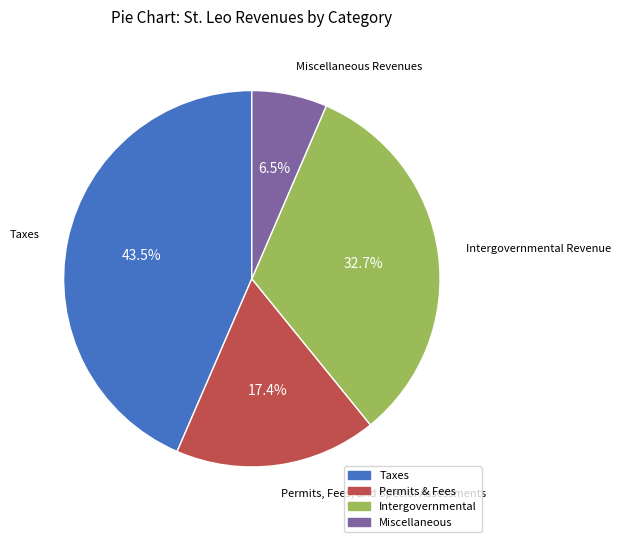

Between Taxes and Miscellaneous Revenues, which is larger?

Taxes